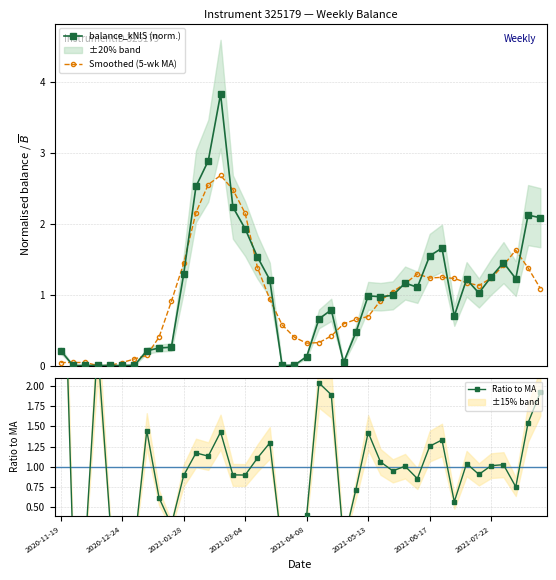

How many interior local valleys does the Smoothed (5-wk MA) series have?

4